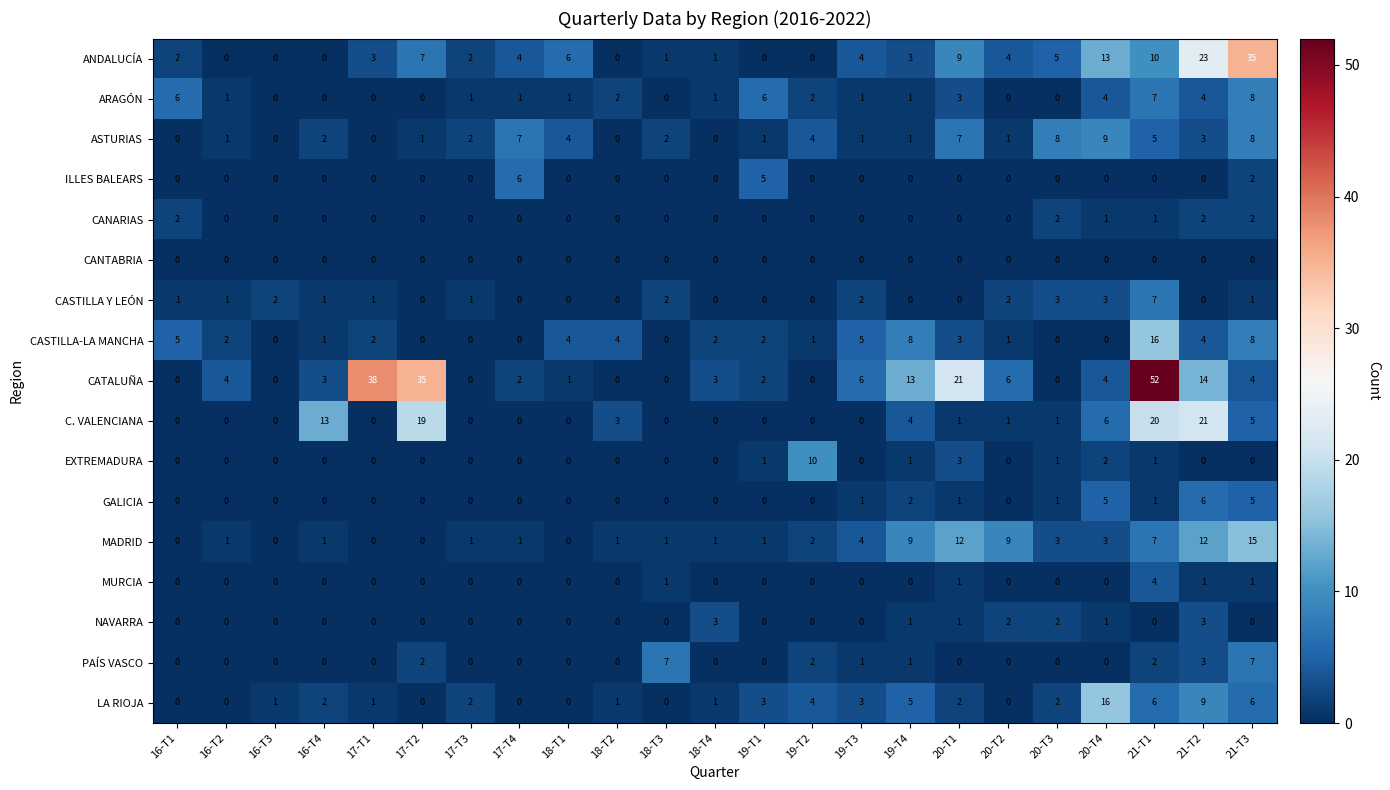

True or false: CASTILLA-LA MANCHA has a value of 3 at 17-T1.

False